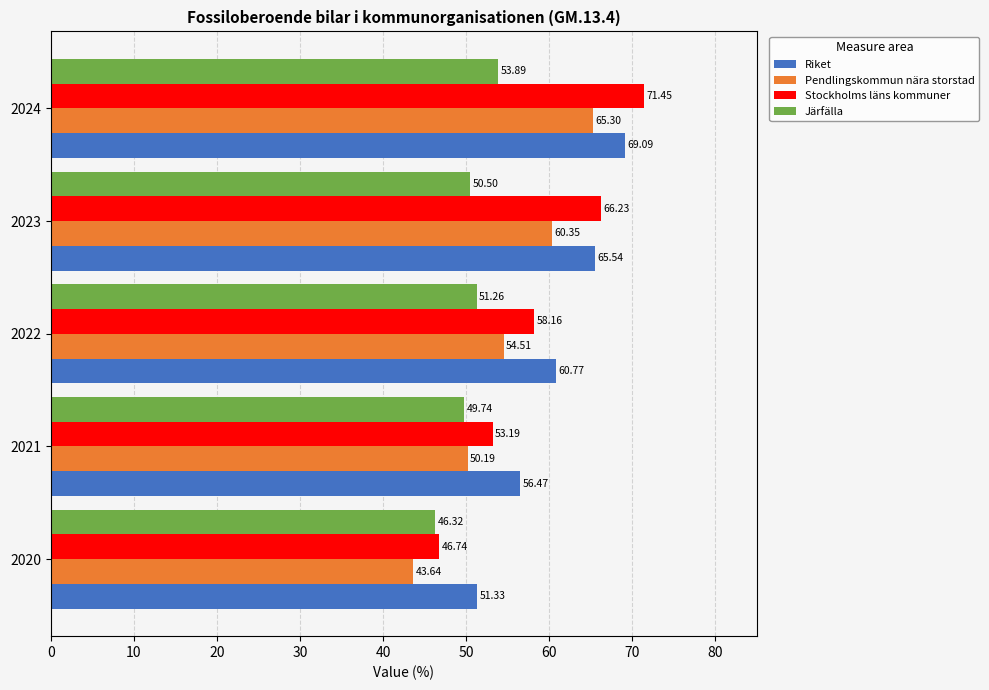

What is the difference between the maximum and minimum values in the Järfälla series?

7.6